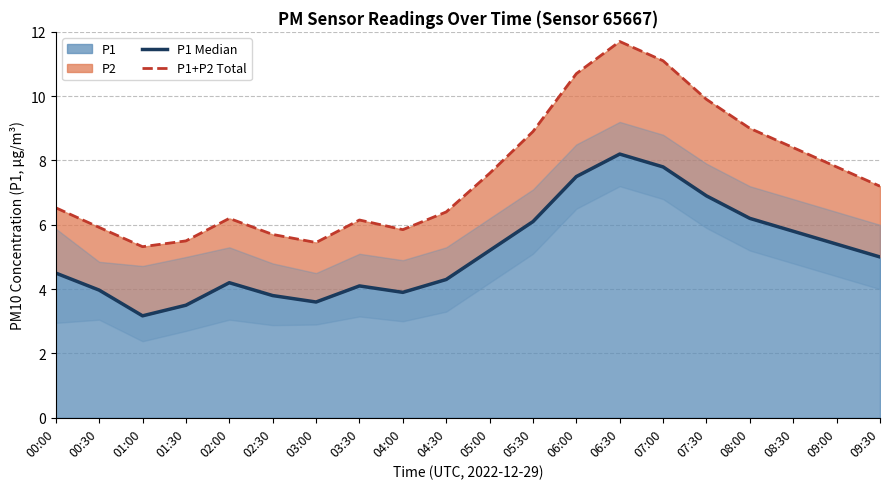

At which category is the sum across all series the highest?

06:30